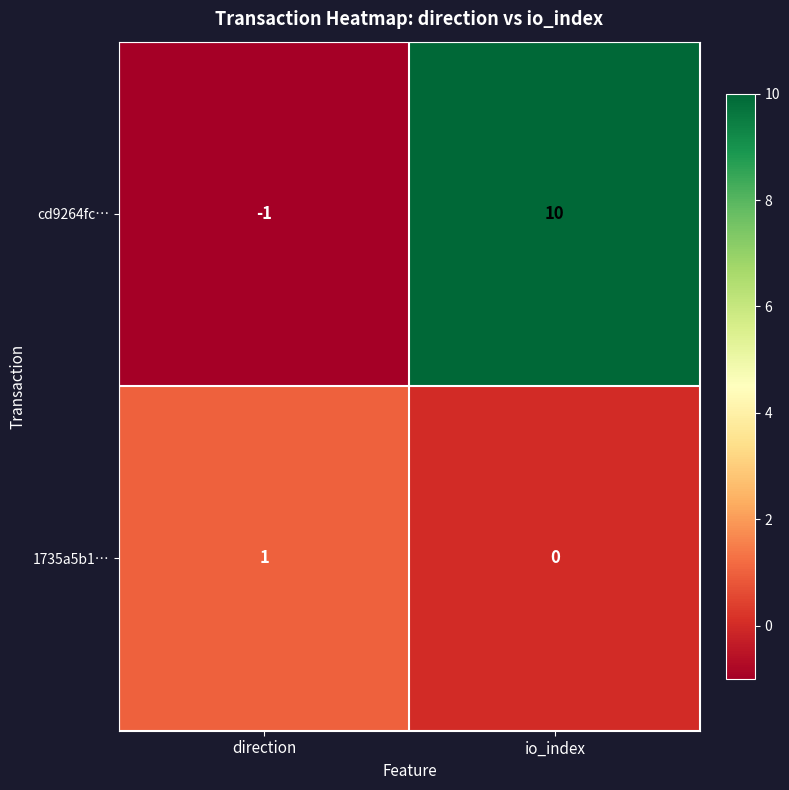

What is the difference between the maximum and minimum values in the cd9264fc… series?

11